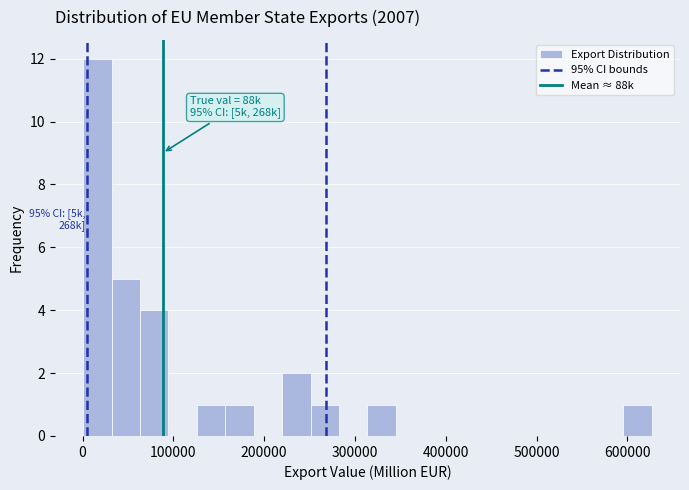

Around what value on the x-axis is the tallest bar? Give the approximate position of its centre, as read against the axis.

20000